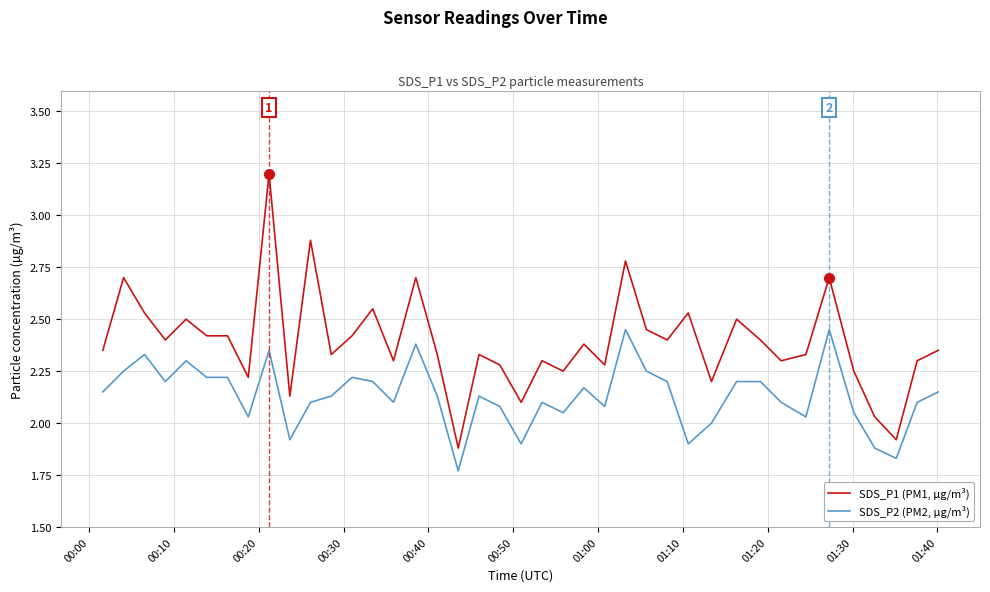

What are all the series names shown in the legend?

SDS_P1 (PM1, µg/m³), SDS_P2 (PM2, µg/m³)